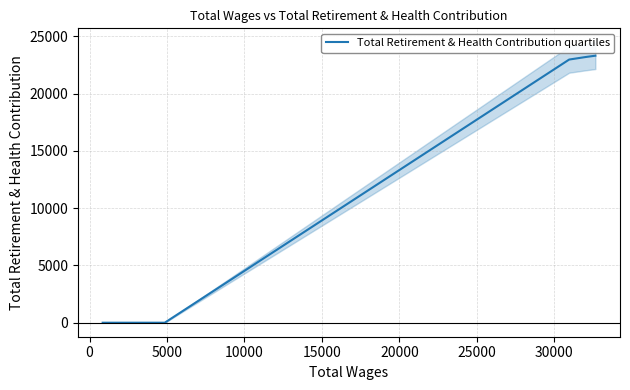

What is the maximum value for Total Retirement & Health Contribution quartiles?

23308